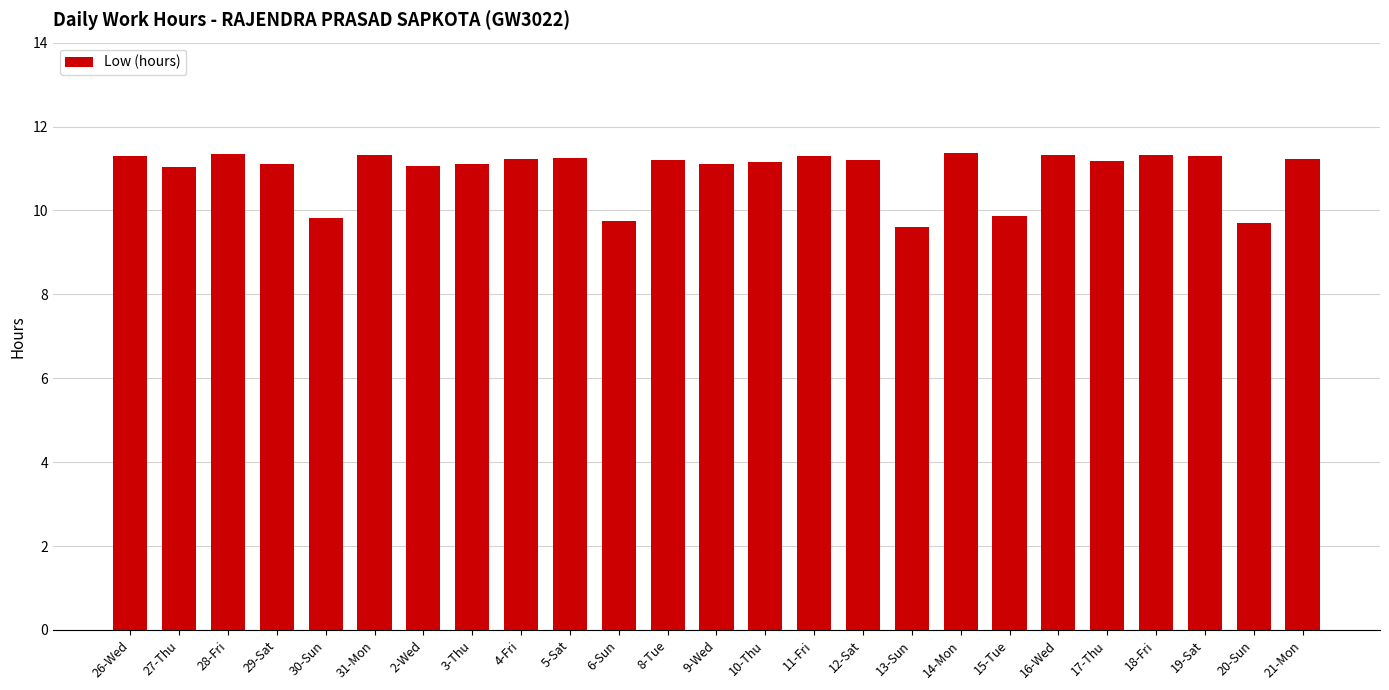

What is the ratio of the value at 14-Mon to the value at 28-Fri?

1.0